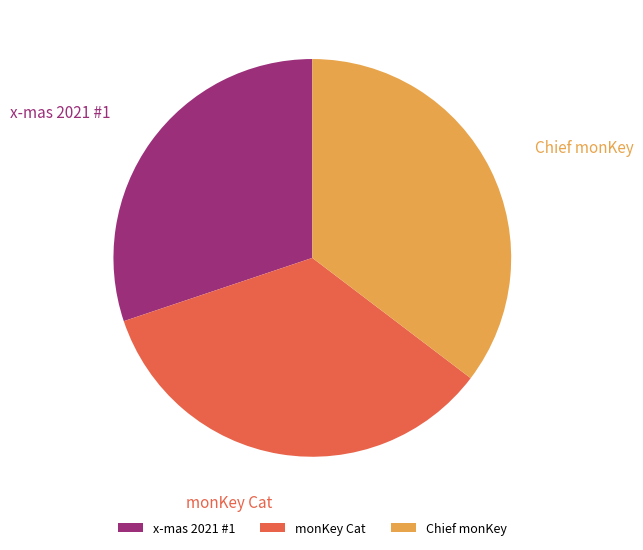

Combined, do monKey Cat and x-mas 2021 #1 account for over 50%?

Yes